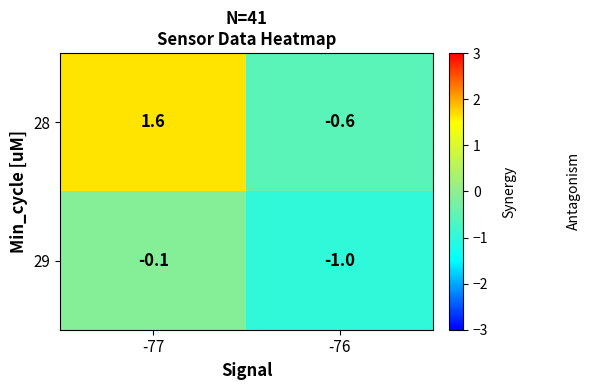

List the series in order of their overall mean, lowest first.

29, 28